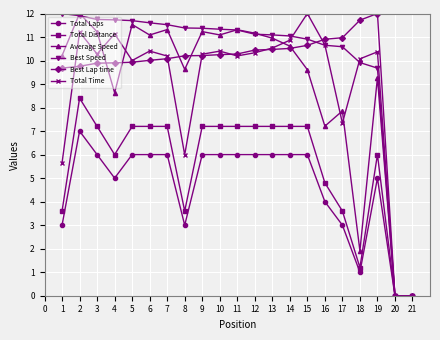

What is the sum of all Total Distance values?

116.4